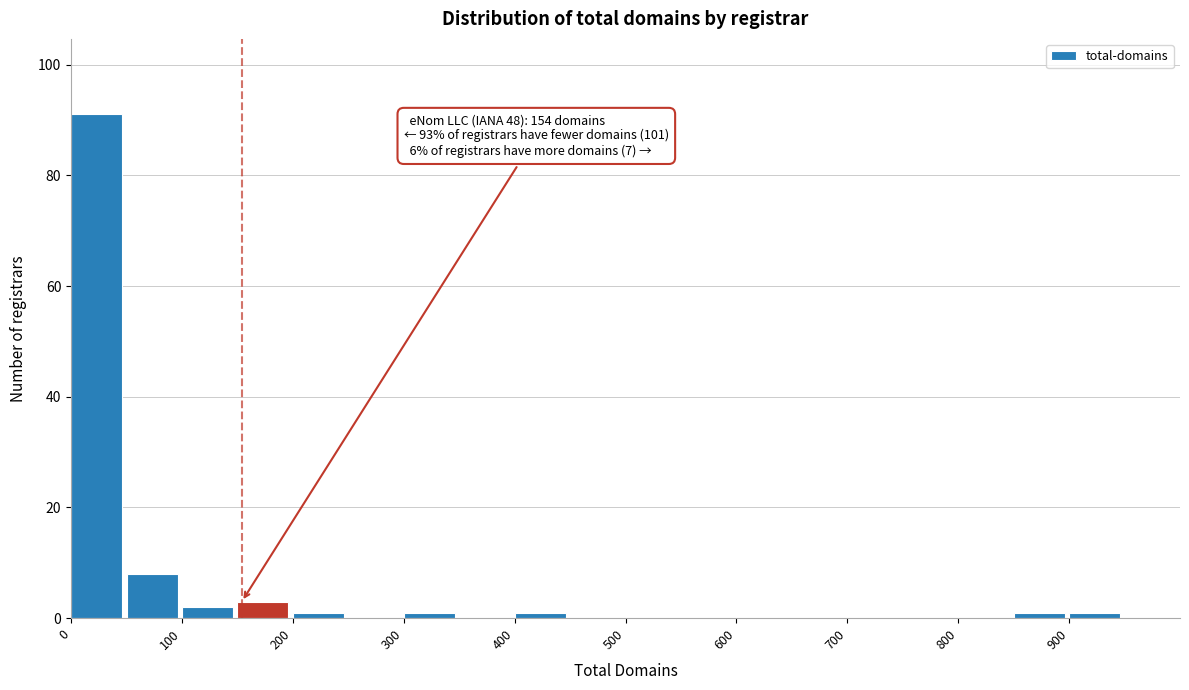

Over which range of the x-axis is the bar tallest?

0 to 50